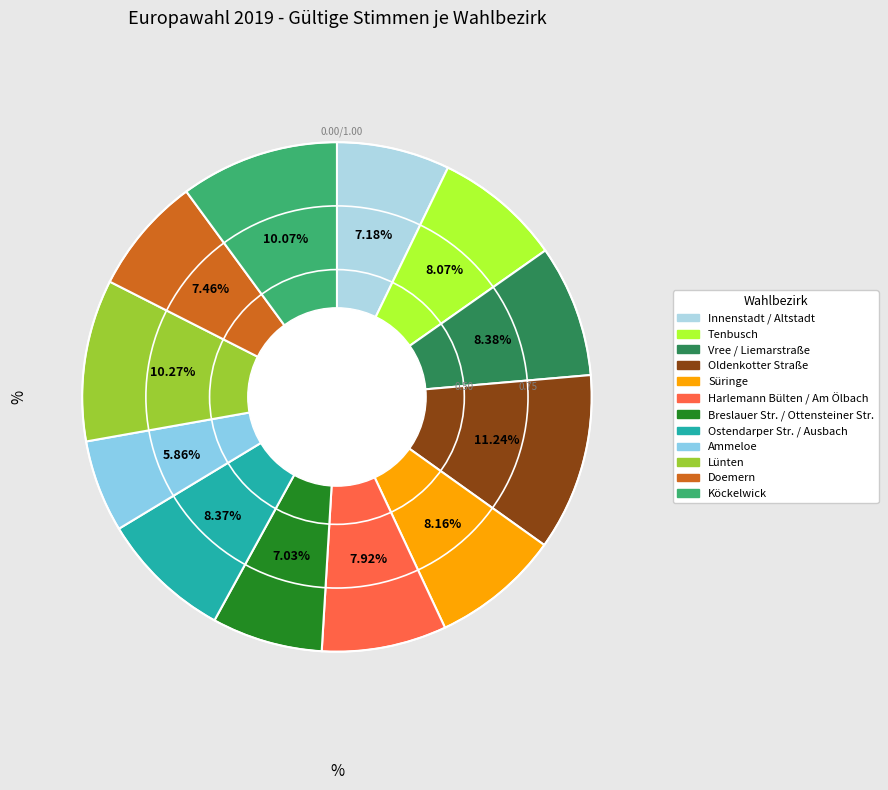

Does Oldenkotter Straße account for over 50% of the chart?

No